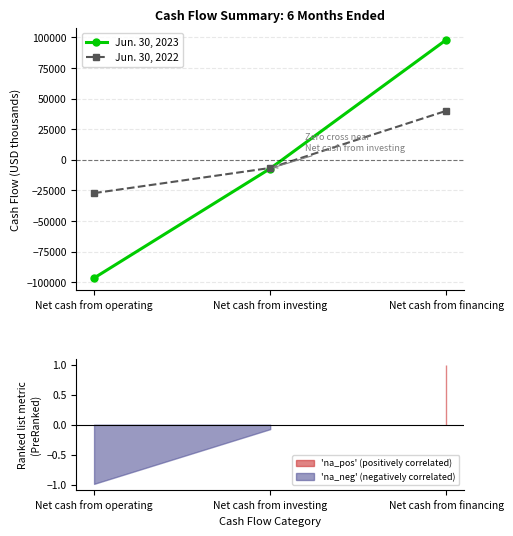

At which category is the sum across all series the highest?

Net cash from financing